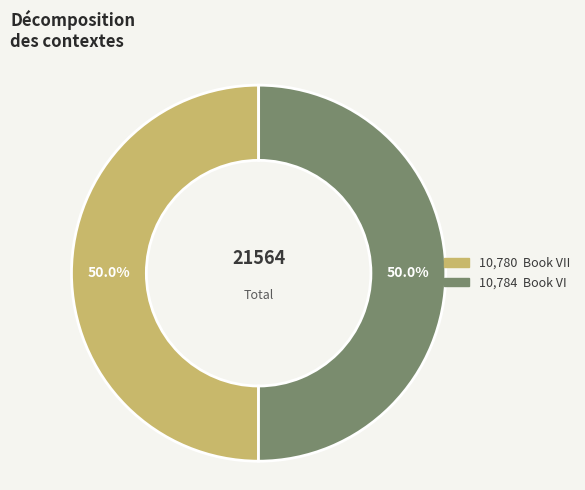

How many slices are in this pie chart?

2